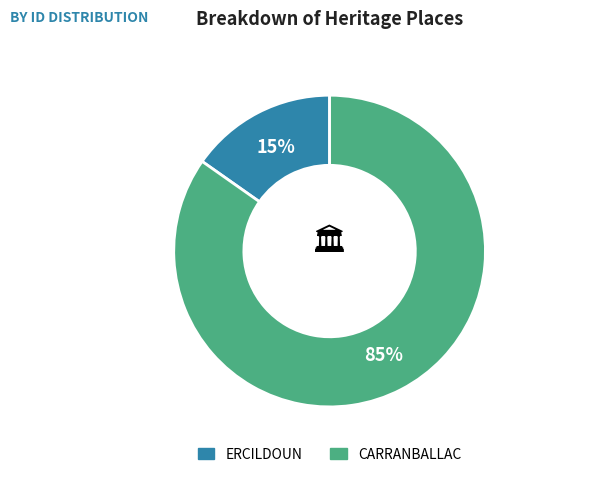

Rank the categories by value from lowest to highest.

ERCILDOUN, CARRANBALLAC